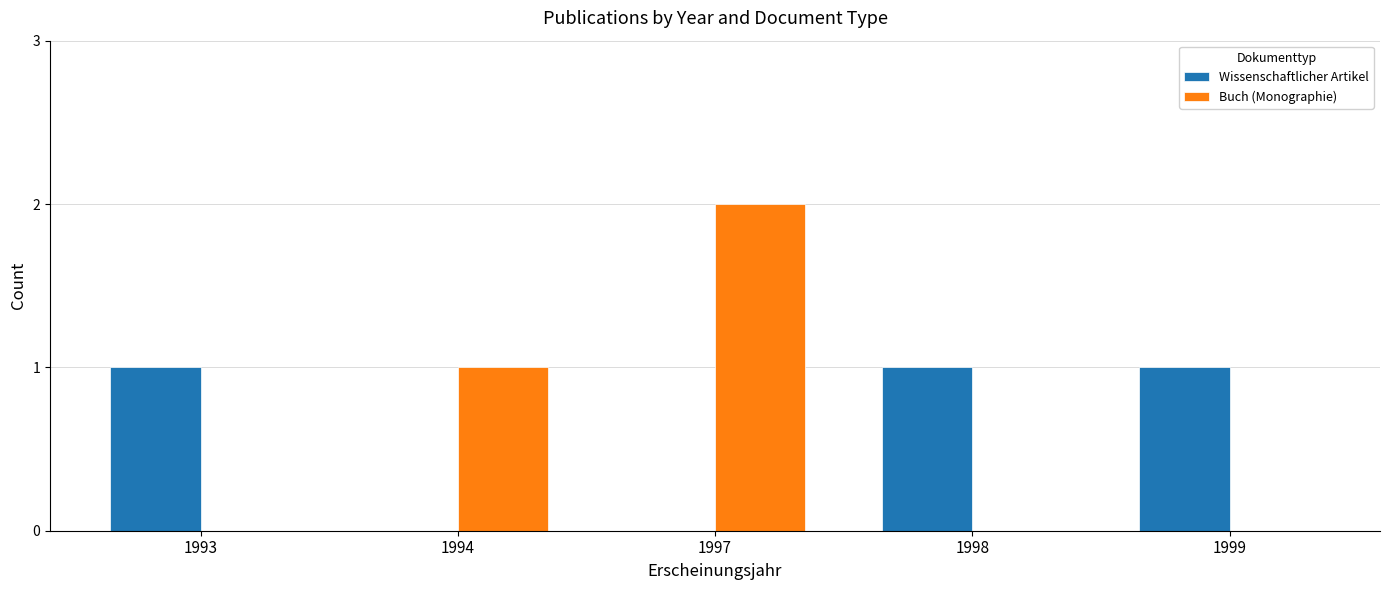

What is the sum of all Buch (Monographie) values?

3